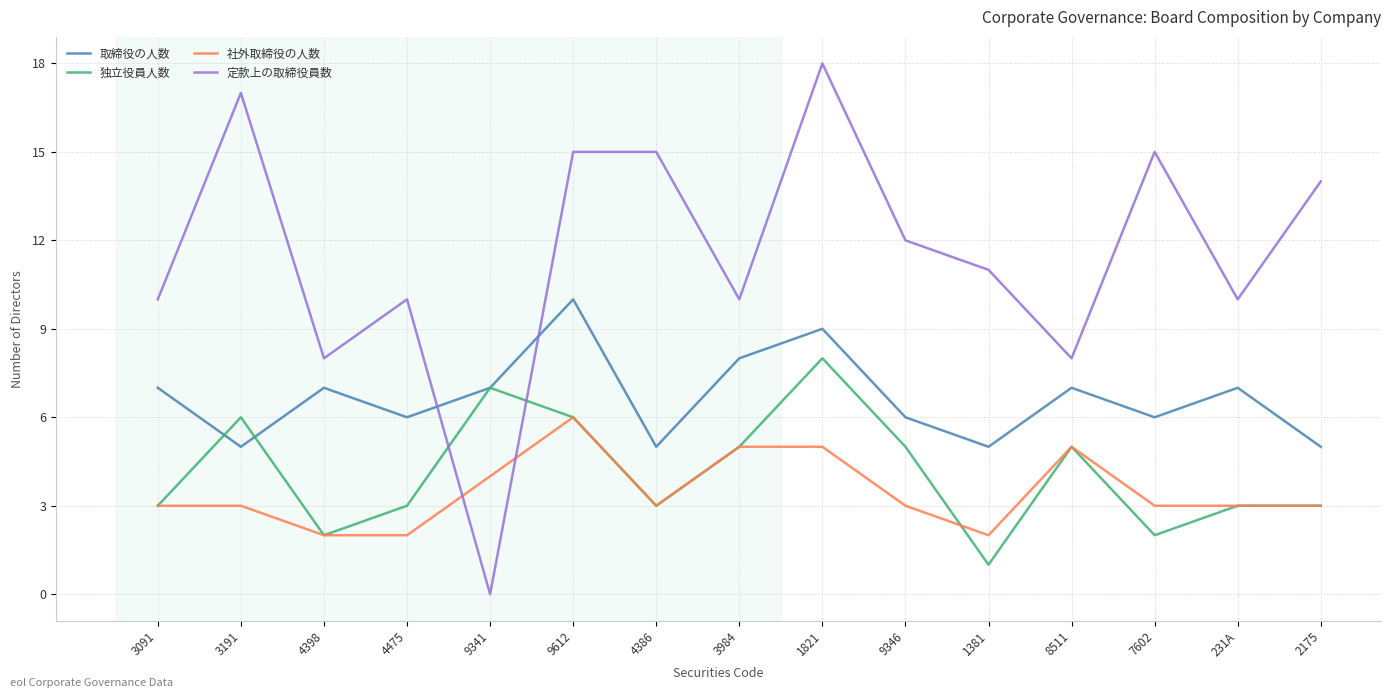

What is the sum of the 定款上の取締役員数 values at 9341 and 3091?

10